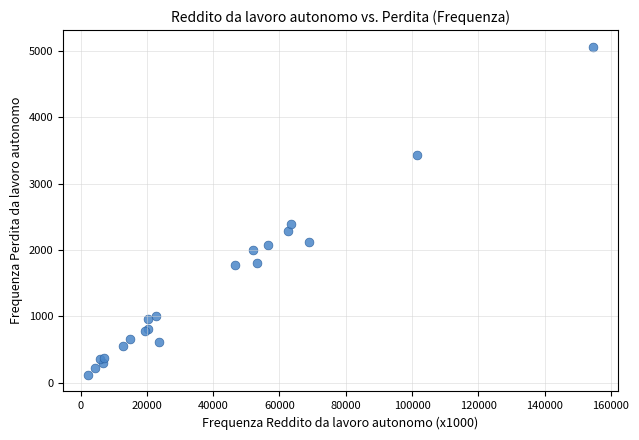

What Y value in the scatter plot is closest to 2592?

2387